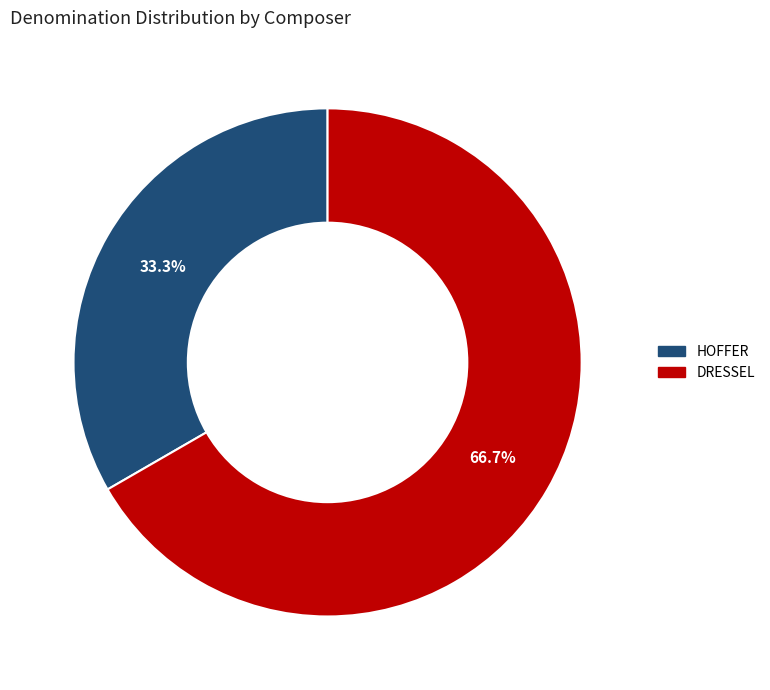

What is the majority slice?

DRESSEL